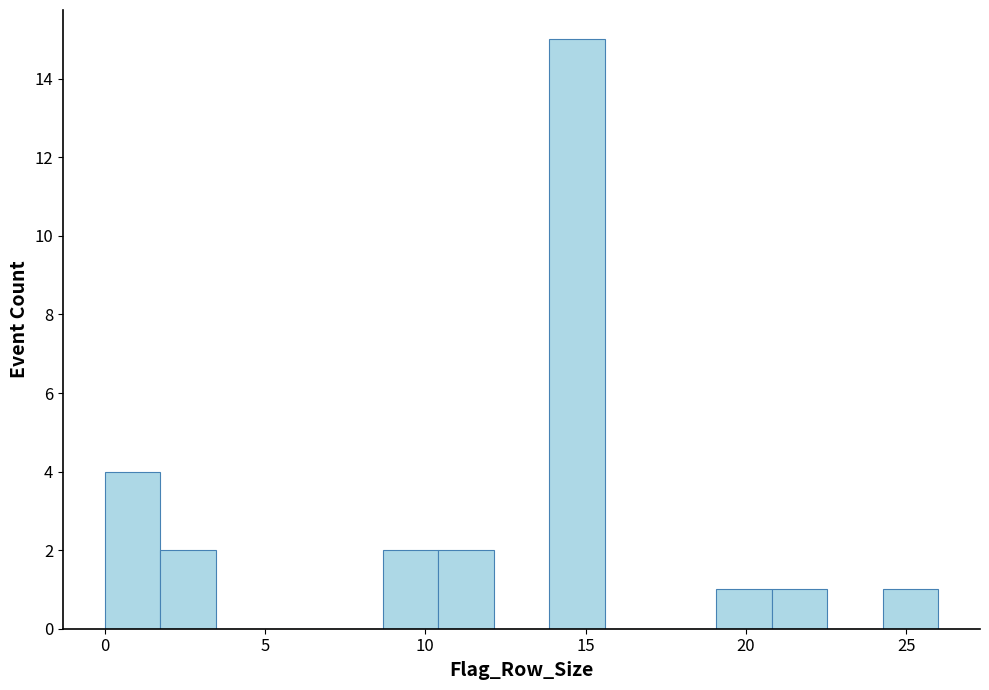

Read against the x-axis, roughly where is the centre of the tallest bar?

14.5